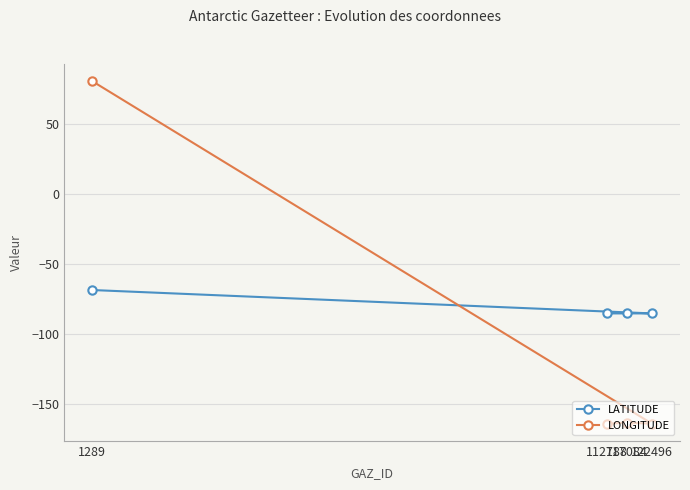

What is the sum of all LONGITUDE values?

-410.1